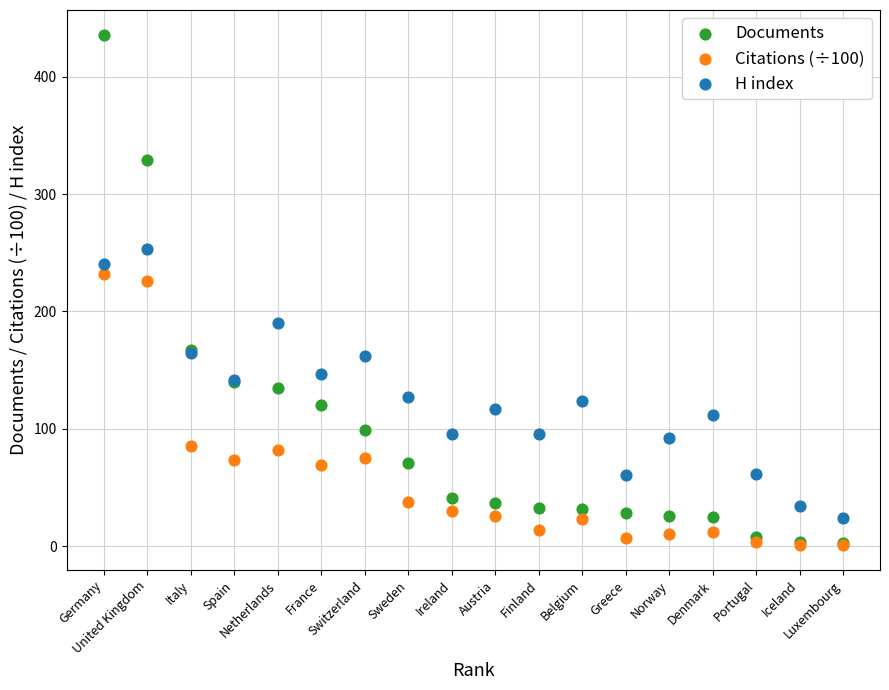

In the Documents series, what Y value is closest to 219?

167.0